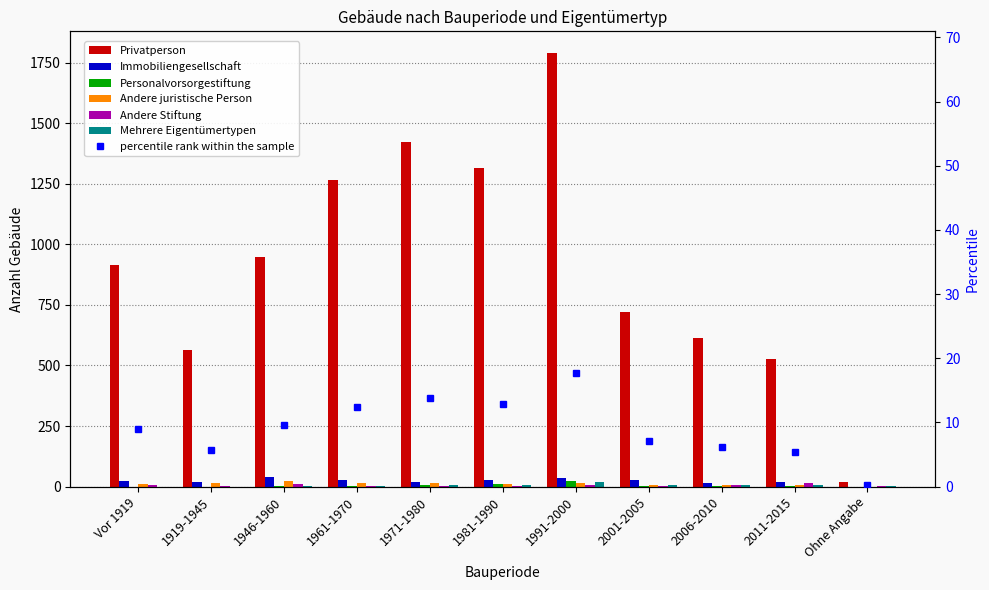

What is the difference between the Andere juristische Person values at 1991-2000 and Ohne Angabe?

14